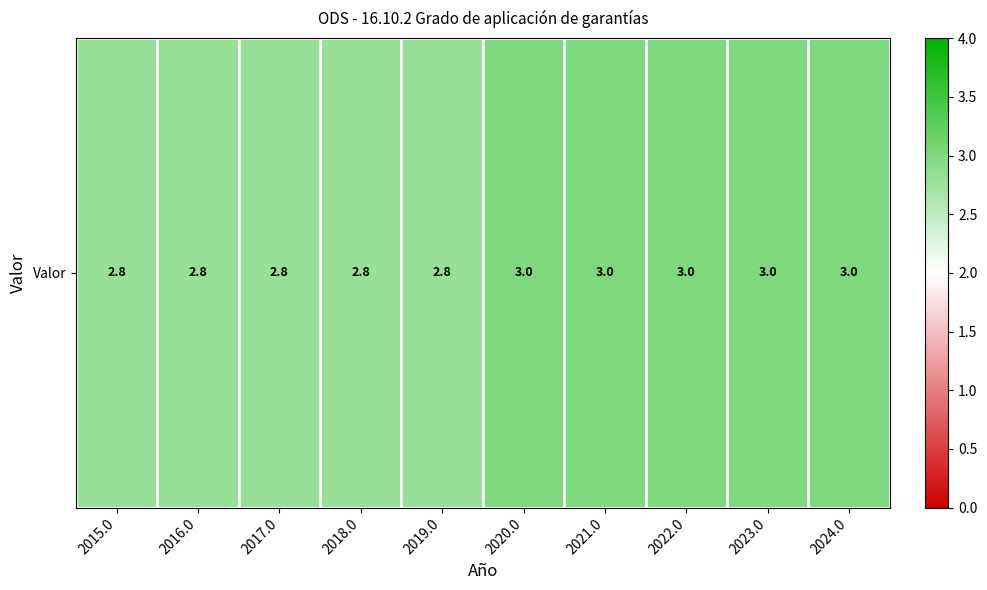

What is the difference between the maximum and minimum values?

0.2